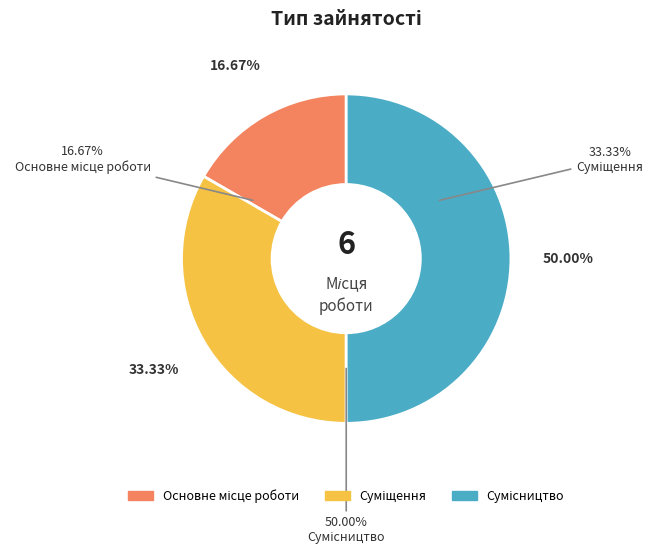

What is the largest slice in the pie chart?

Сумісництво